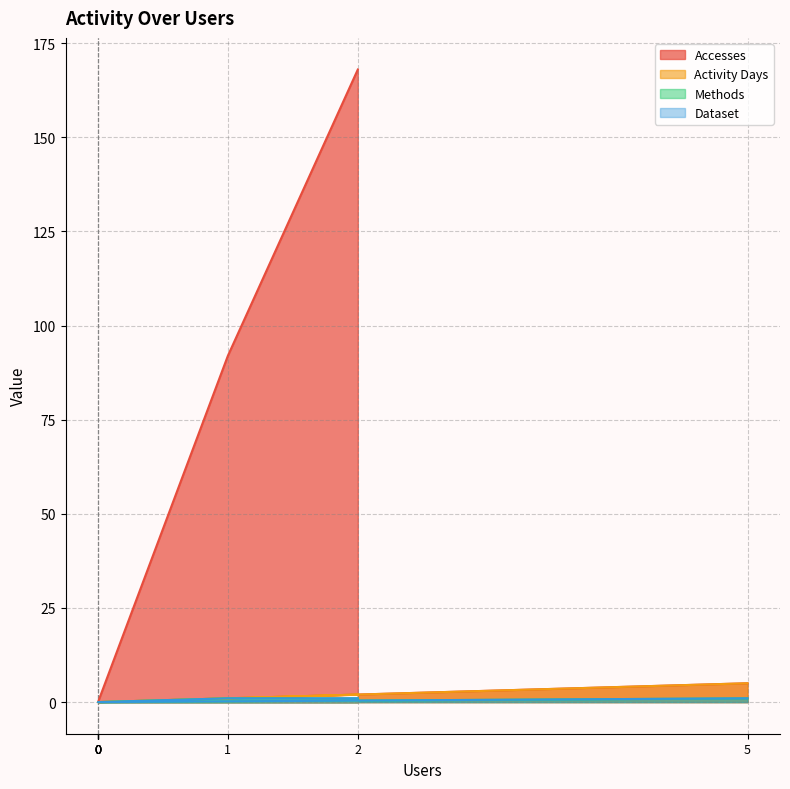

How many values in the Activity Days series exceed 0?

3